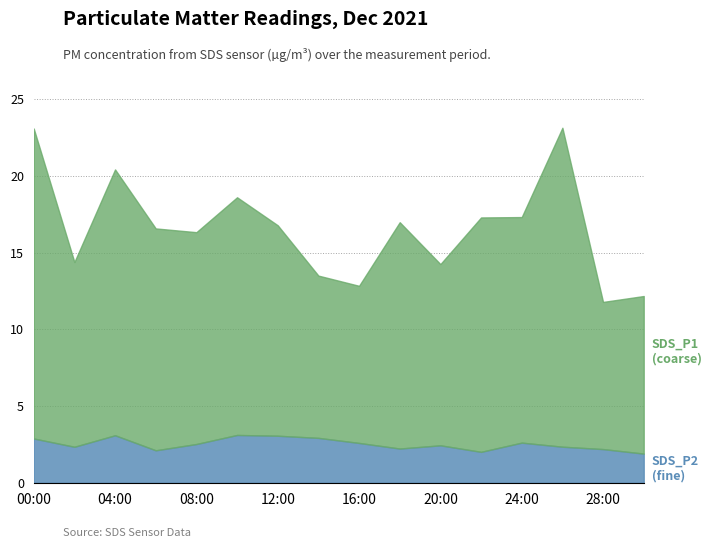

What is the total value across all series at 16:00?

12.8